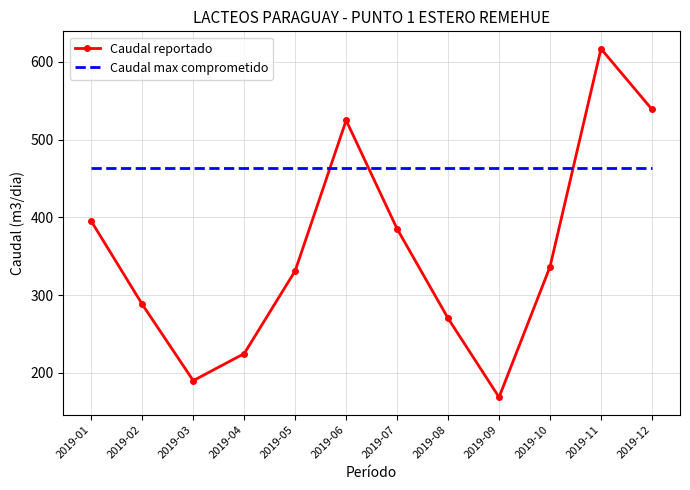

What is the difference between the second highest and second lowest values in the Caudal reportado series?

349.2